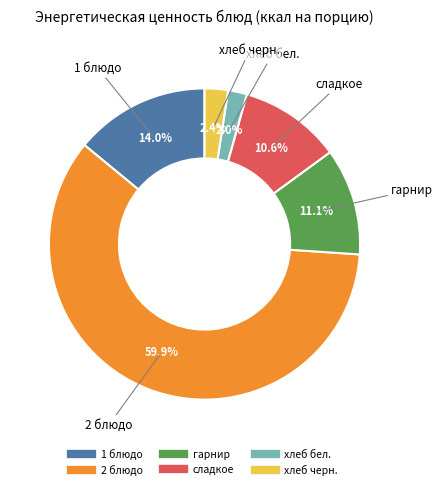

Which has a higher value, сладкое or 1 блюдо?

1 блюдо